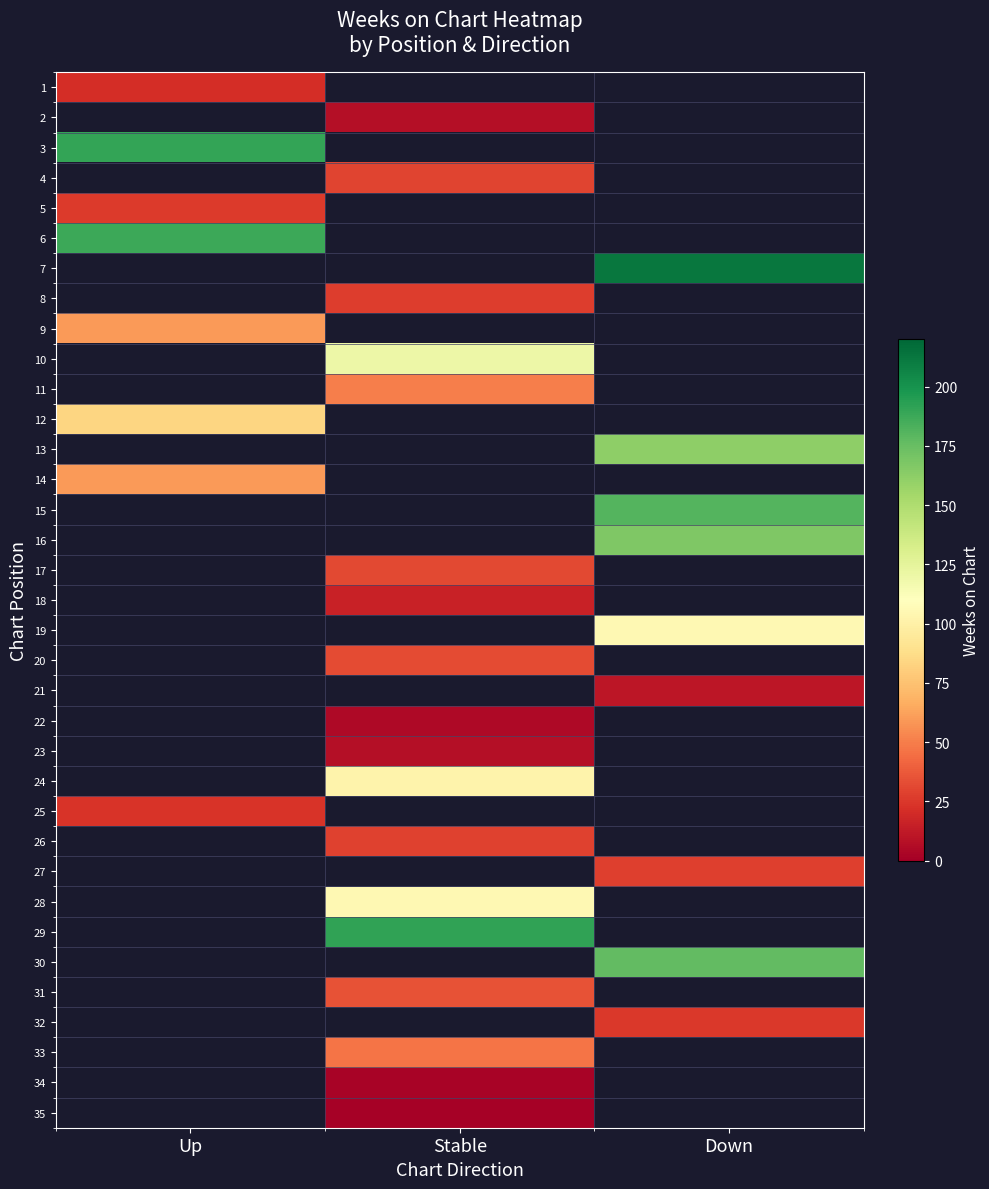

At which label is 3 closest to 190?

Up